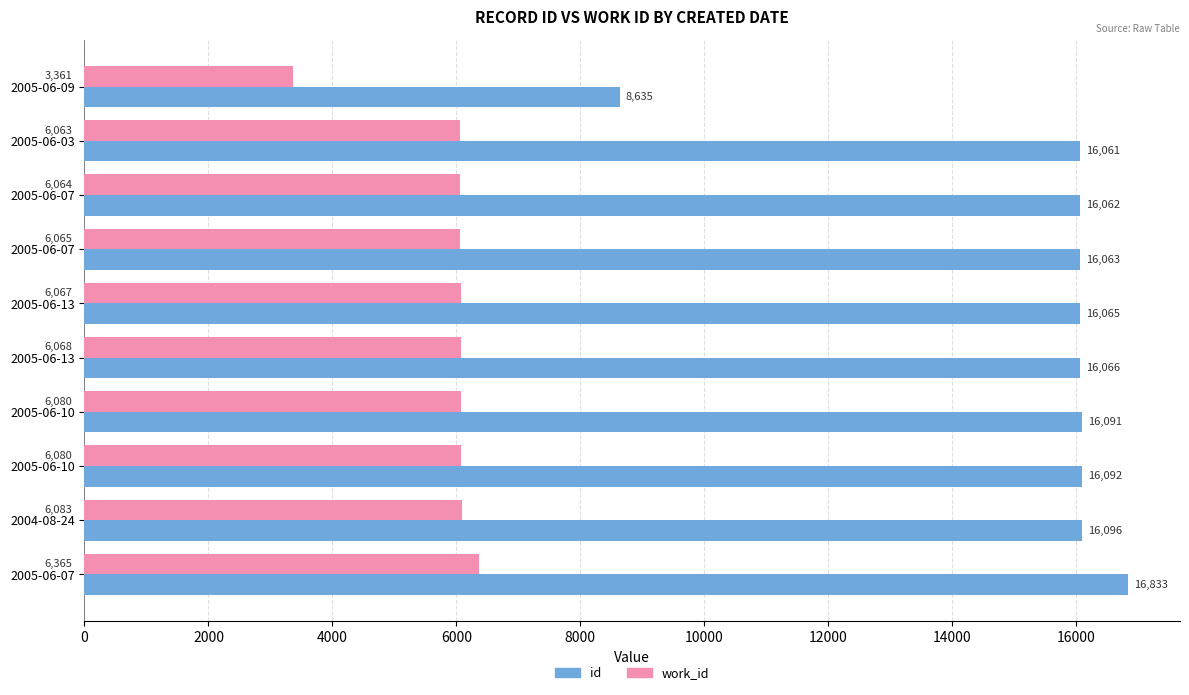

Count the number of categories in the chart.

10